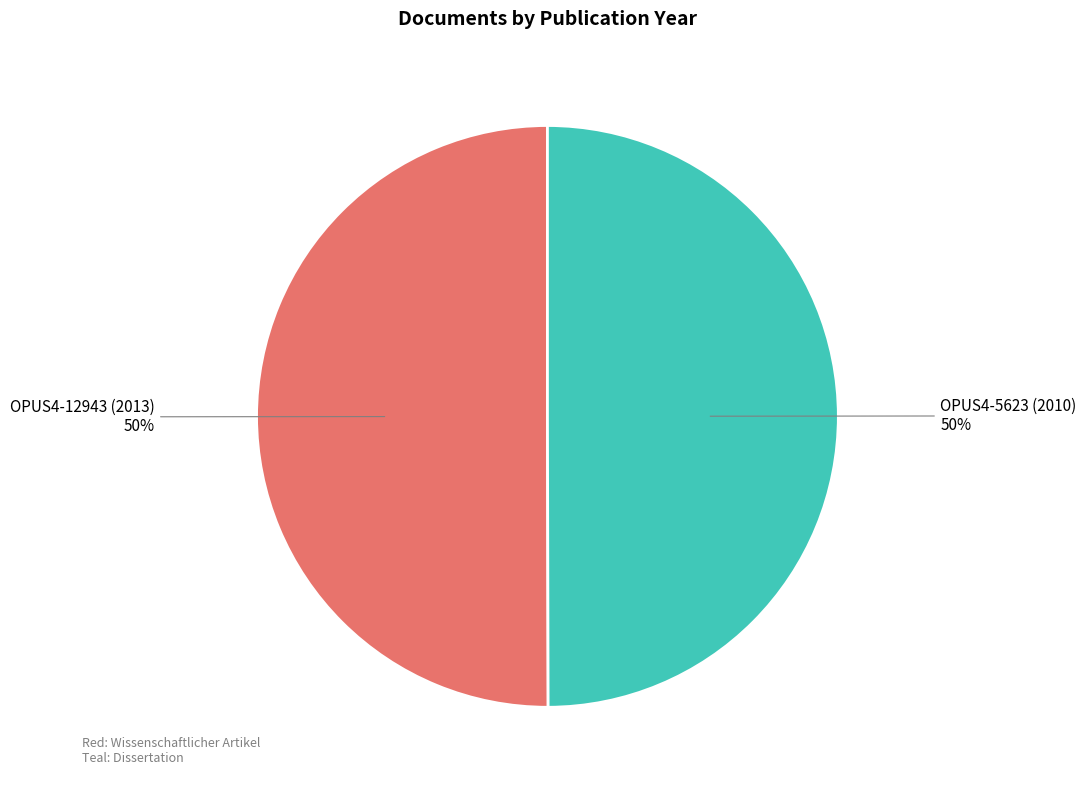

The OPUS4-12943 (2013) slice represents 50% of the pie. True or false?

True